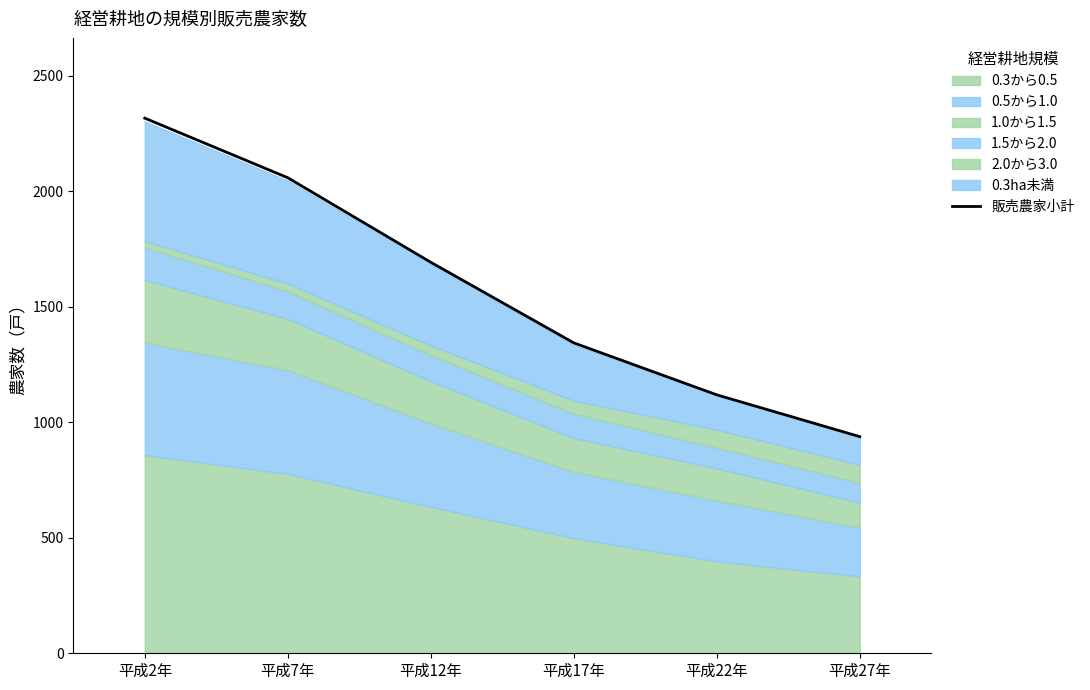

Where does the data first go above 1693?

平成2年